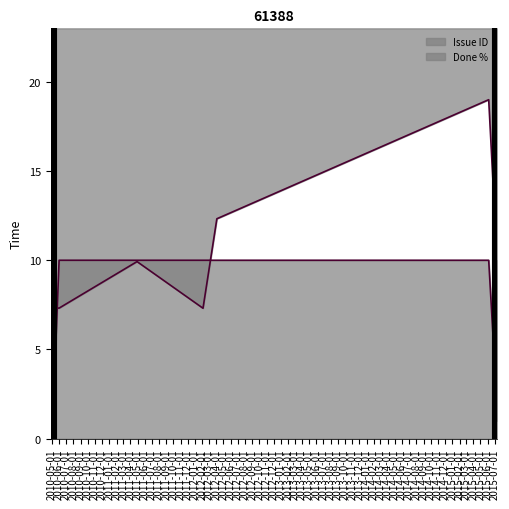

In Issue ID, how many points are higher than both neighbors (excluding endpoints)?

3